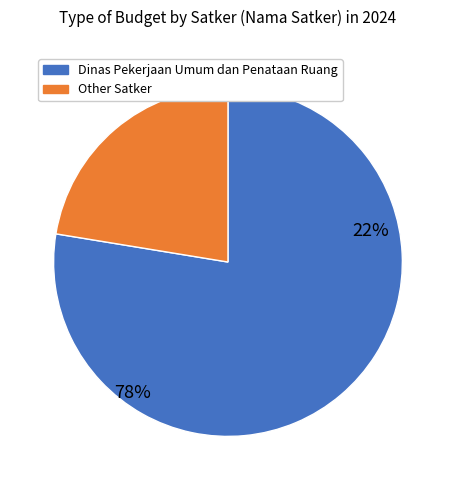

Does any single category account for the majority?

Yes